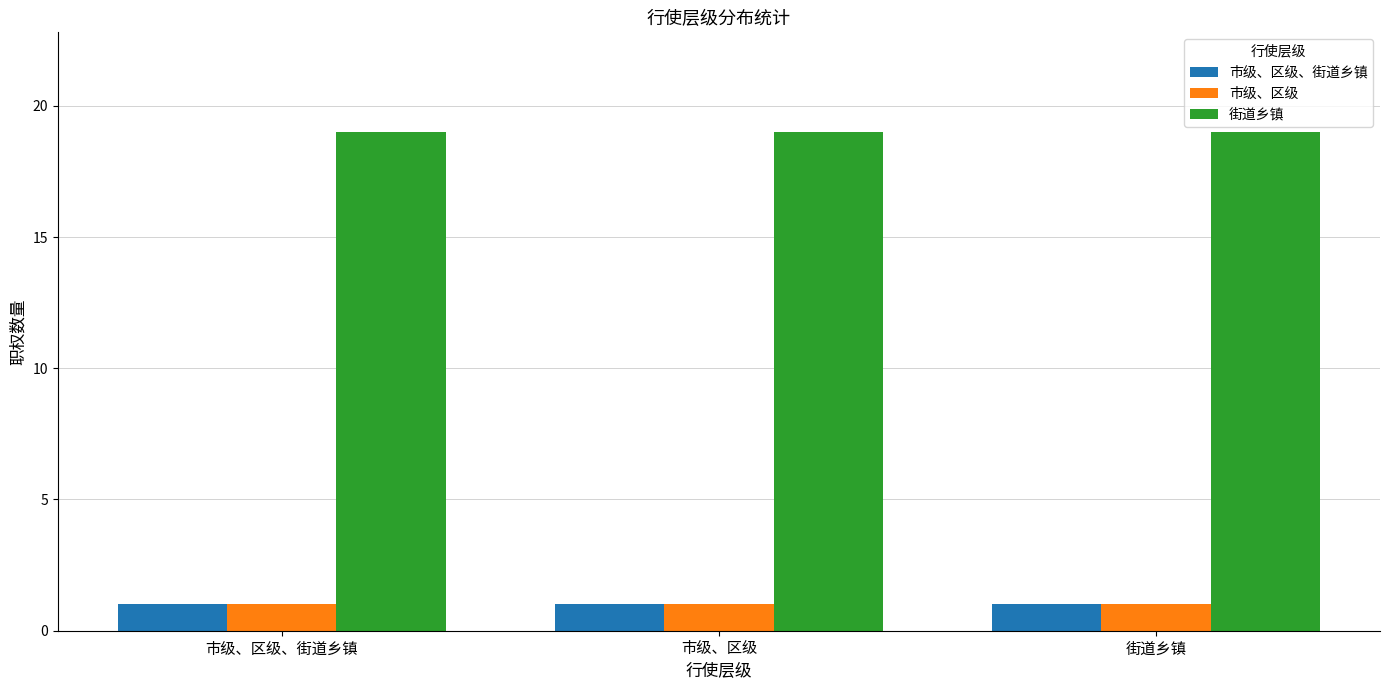

The 街道乡镇 series shows 27 at 市级、区级、街道乡镇. True or false?

False